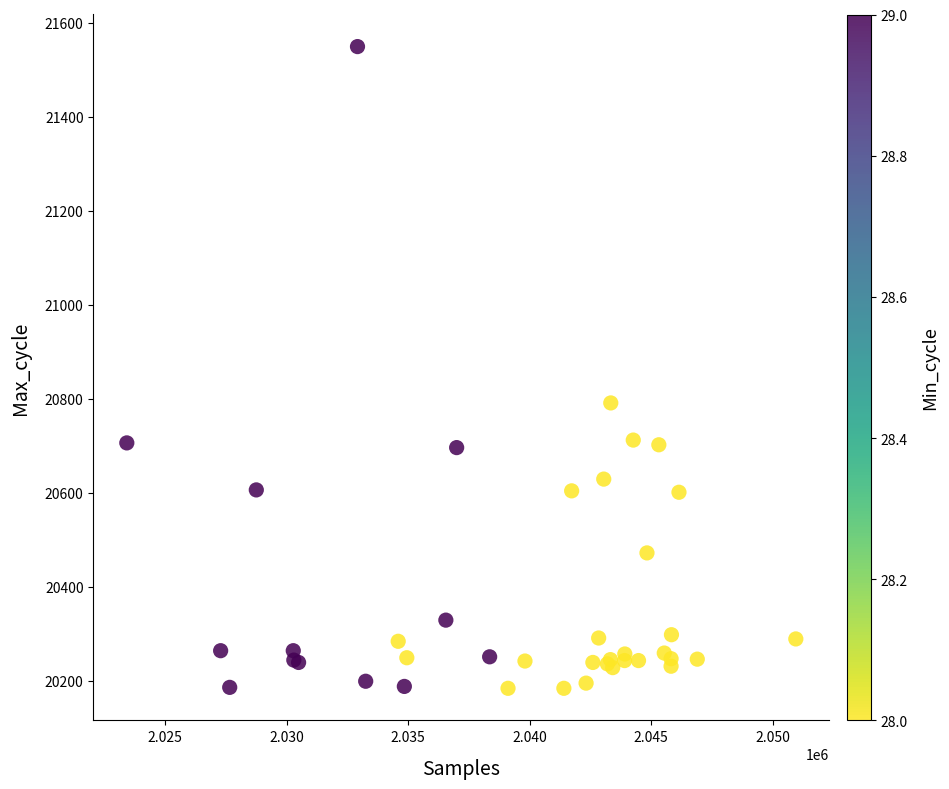

What Y value in the scatter plot is closest to 20866?

20791